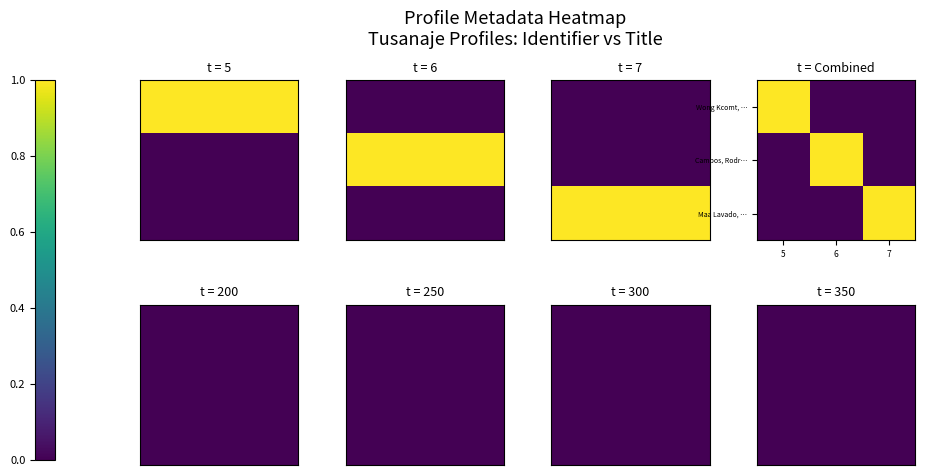

Reading left to right, extract all data points from this chart.

Wong Kcomt, Julia Margarita [Perfil]: 1	0	0
Campos, Rodrigo [Perfil]: 0	1	0
Maa Lavado, Nilton [Perfil]: 0	0	1